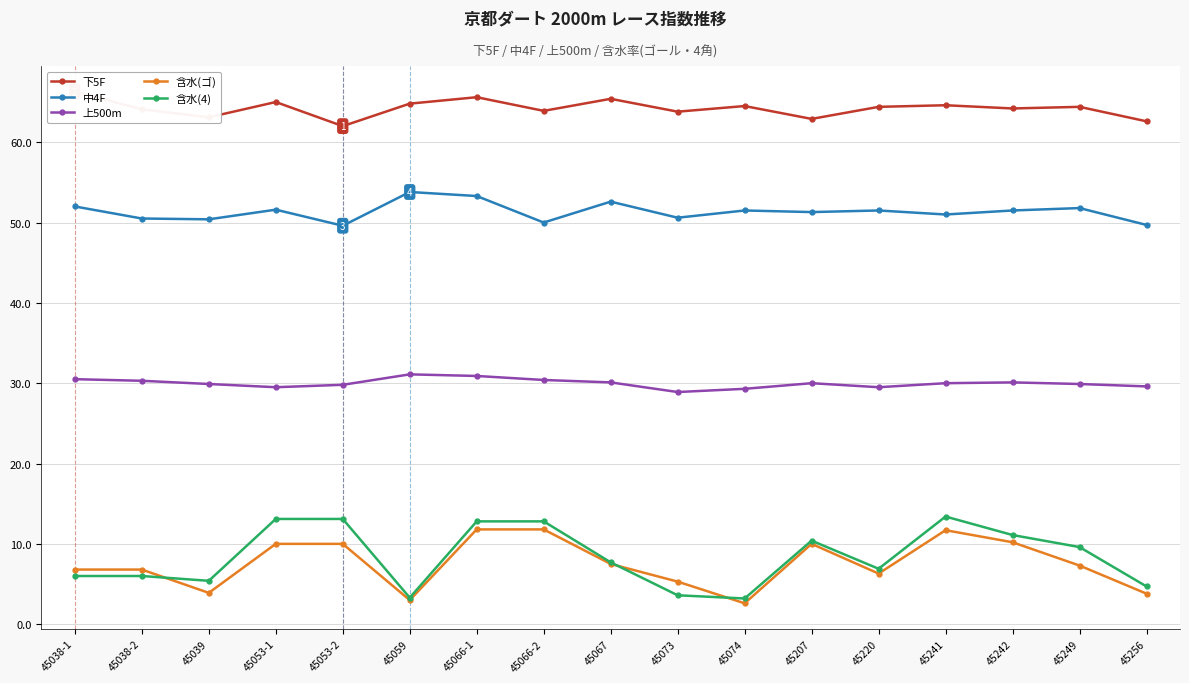

What is the value of the 上500m point at the 14th from the left?

30.0